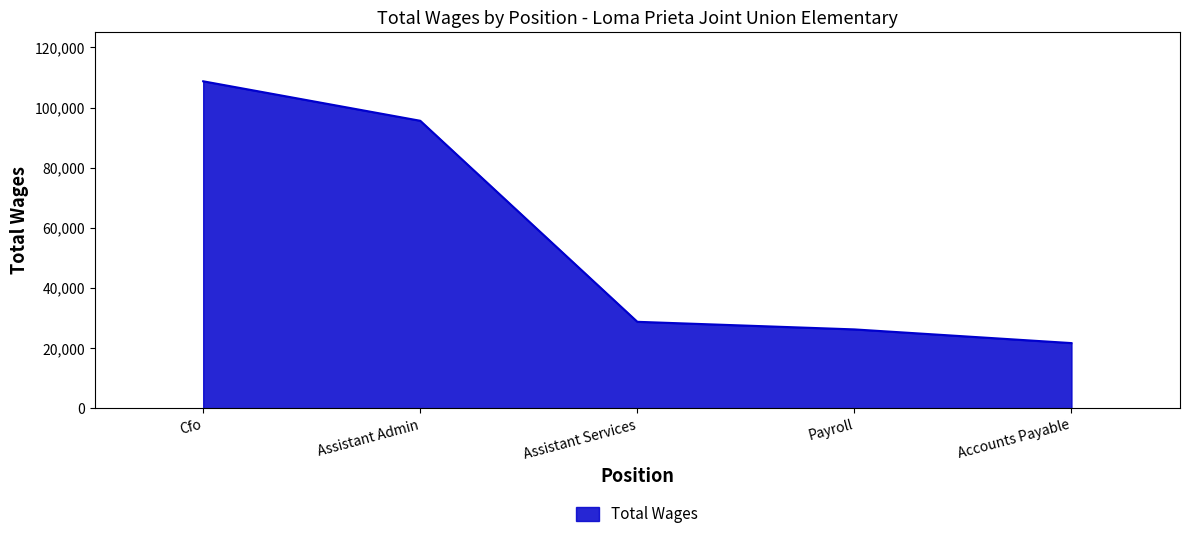

Where is the data nearest to the value 65225?

Assistant Admin